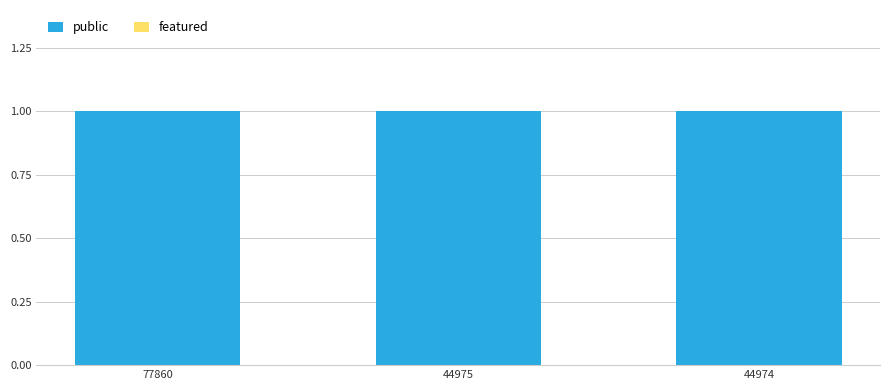

At how many categories does at least one series exceed 0?

3